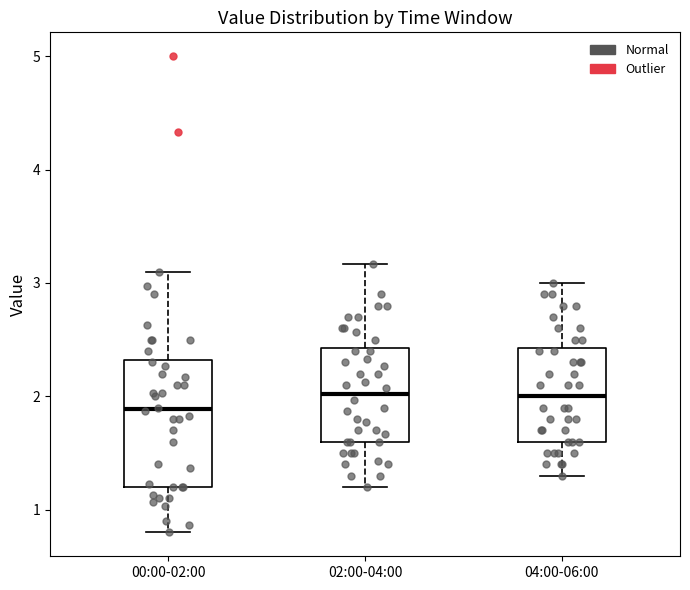

Which box has the lowest median line?

00:00-02:00